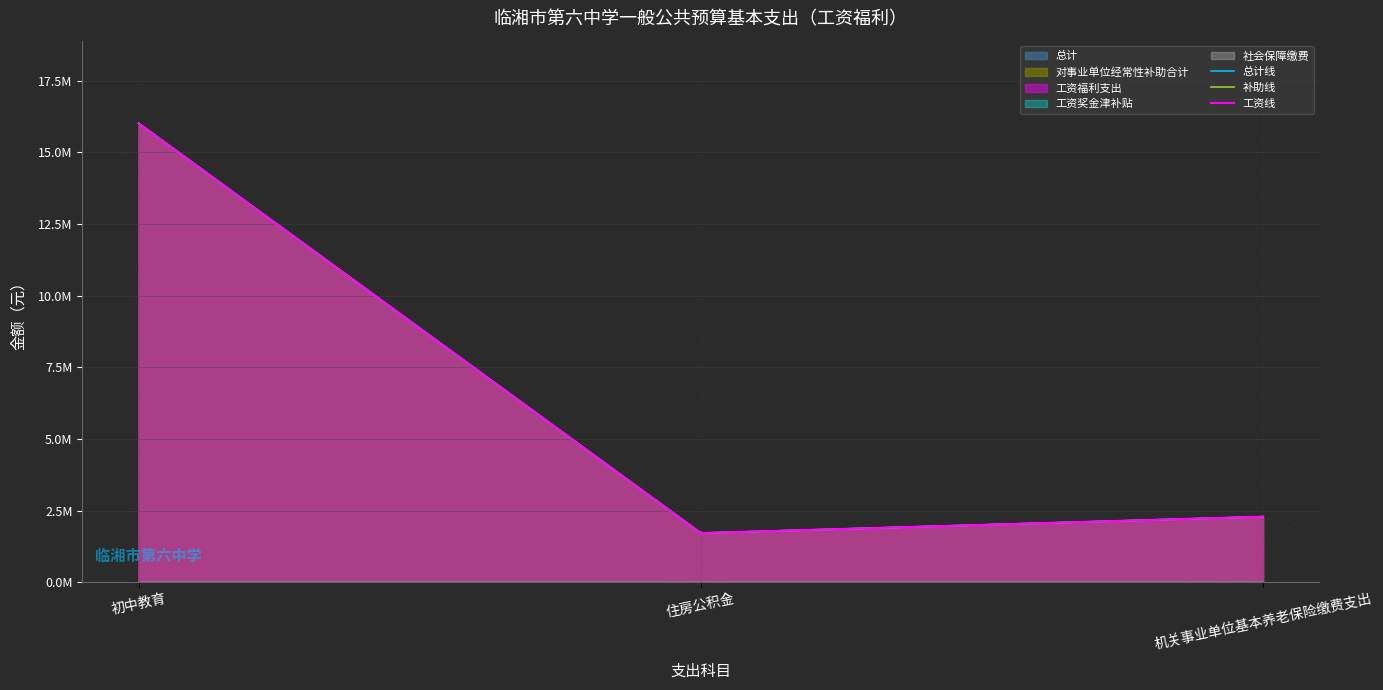

Is the value of 社会保障缴费 at 住房公积金 greater than the value of 总计 at 住房公积金?

No